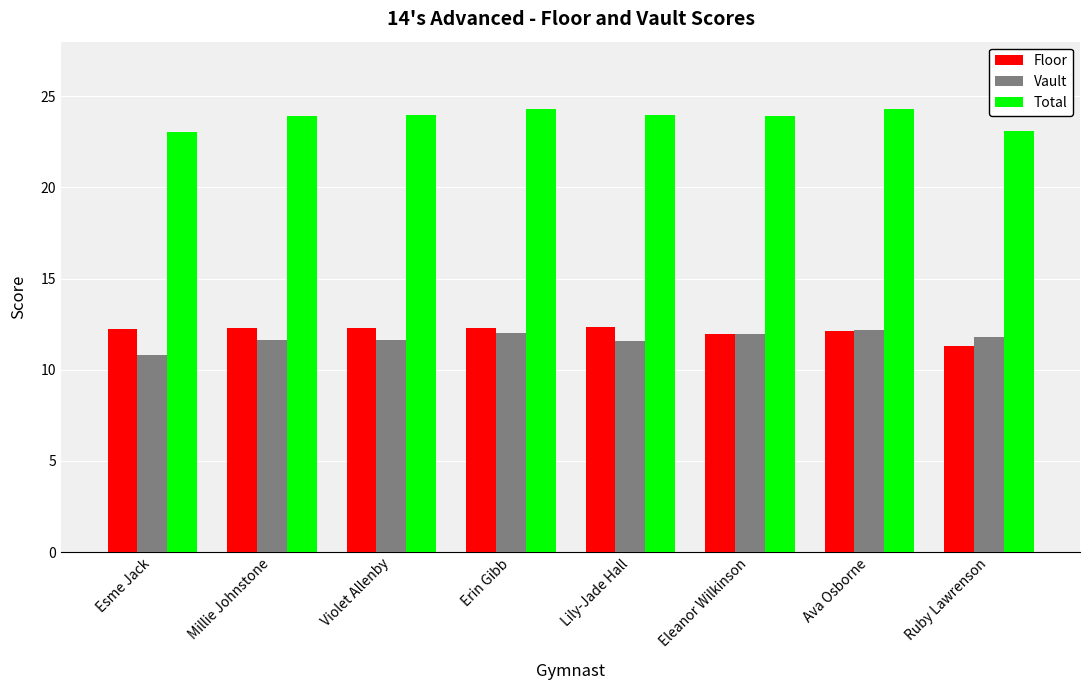

What is the maximum value shown in the chart?

24.3